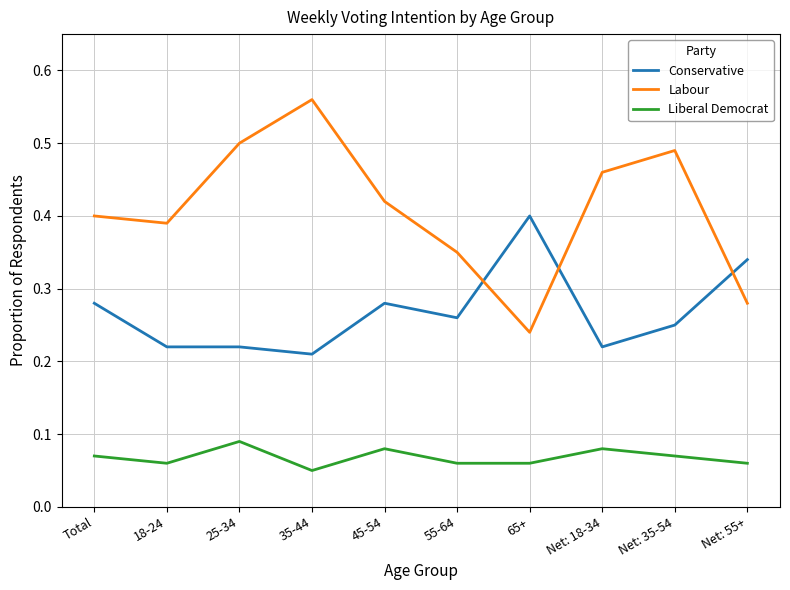

How many Labour values are between 0 and 1?

10